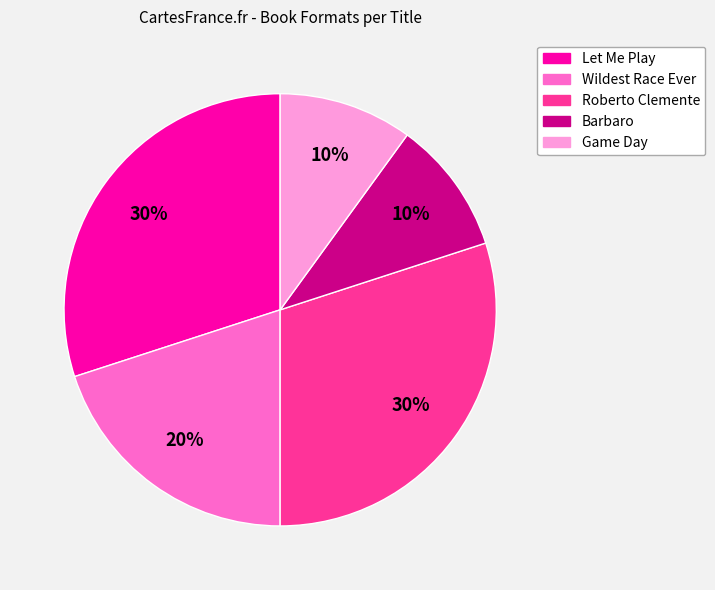

Does any single category account for the majority?

No